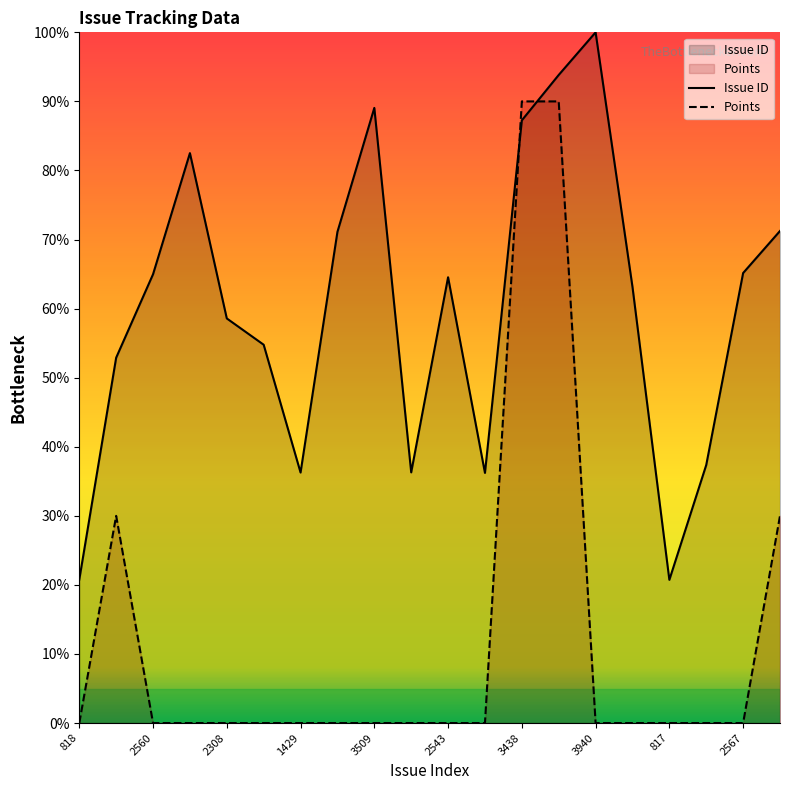

How many times do Issue ID and Points cross each other?

2